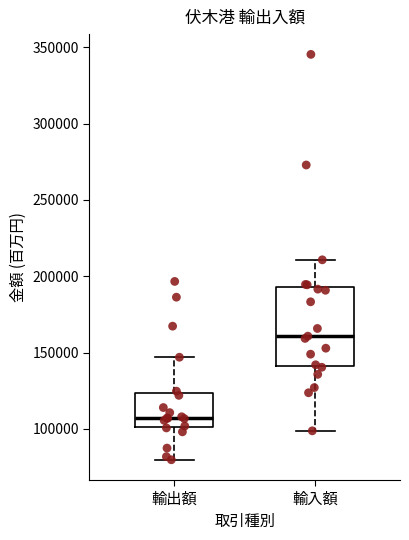

Where is the upper edge of the box for 輸入額 on the y-axis? The values are not printed on the chart, so give them approximately, as read against the axis.

195000